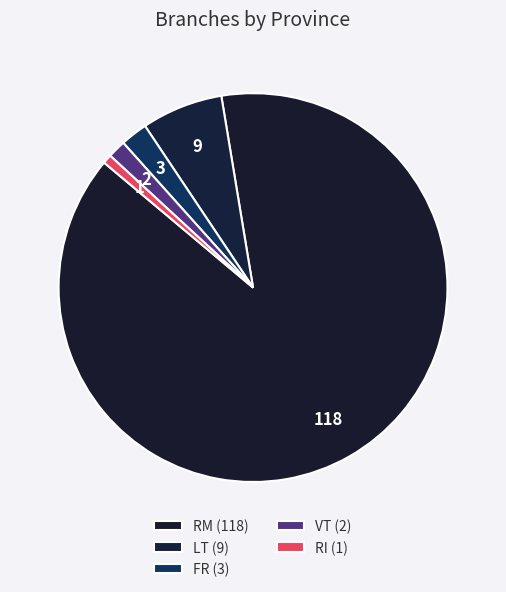

To the nearest percent, what is the combined percentage of FR and RM?

91%